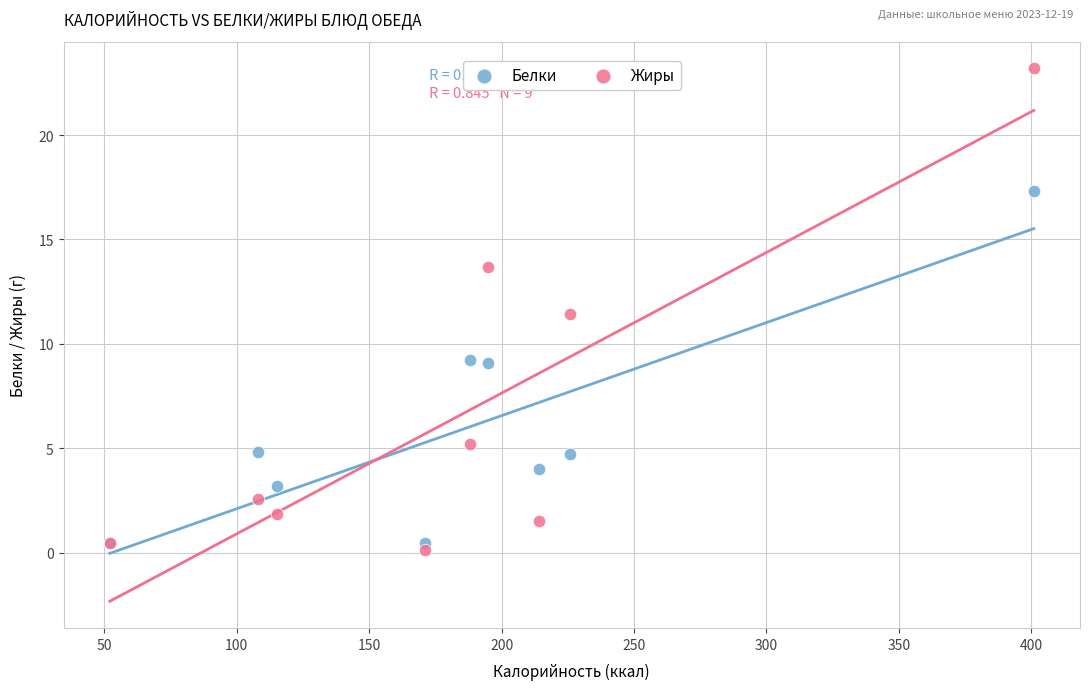

Across all series, what Y value is closest to 11?

11.4